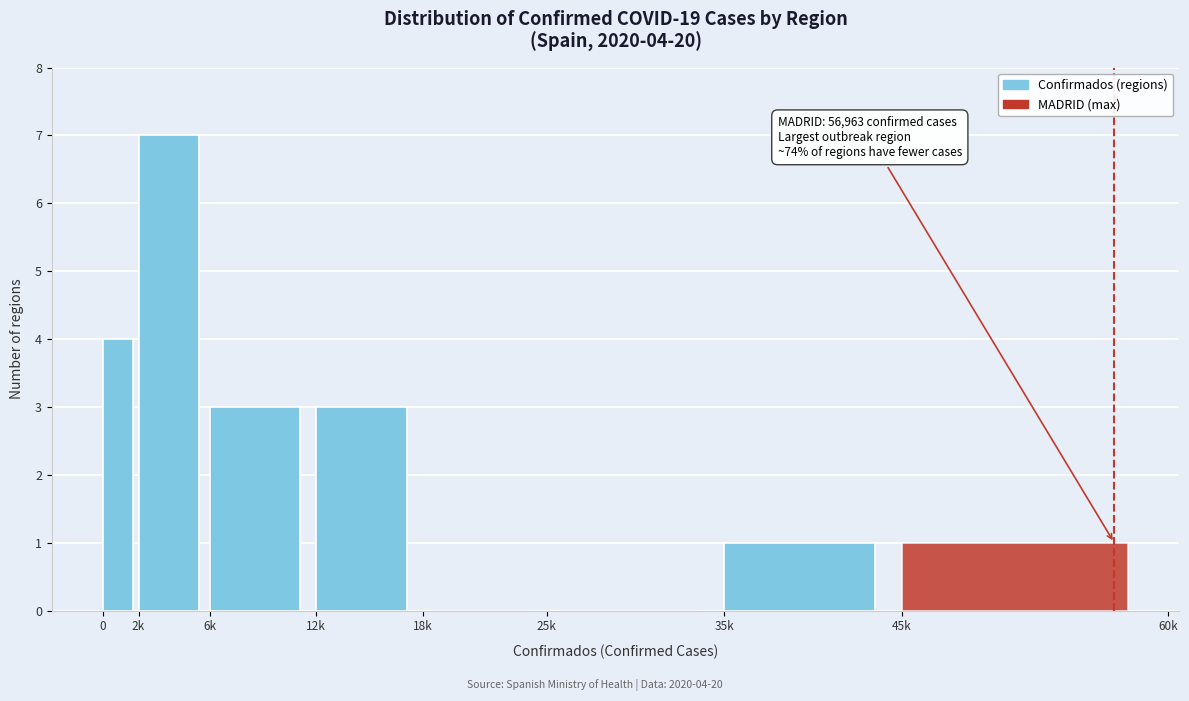

Reading right to left, list all the values displayed in this chart.

45k=1	35k=1	25k=0	18k=0	12k=3	6k=3	2k=7	0=4